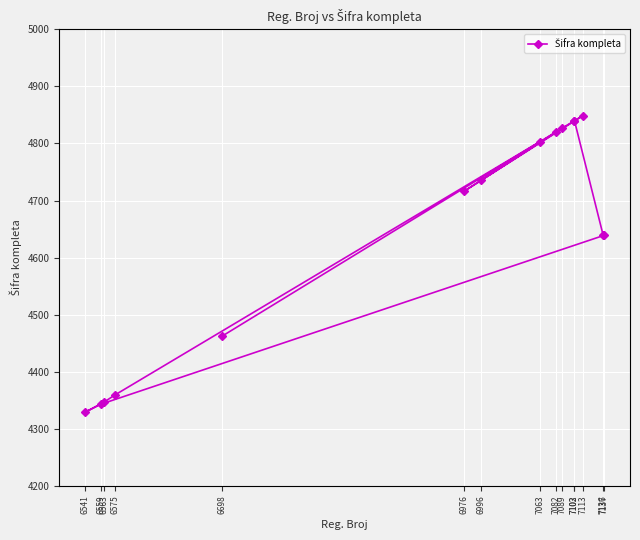

What is the sum of all values?

69549